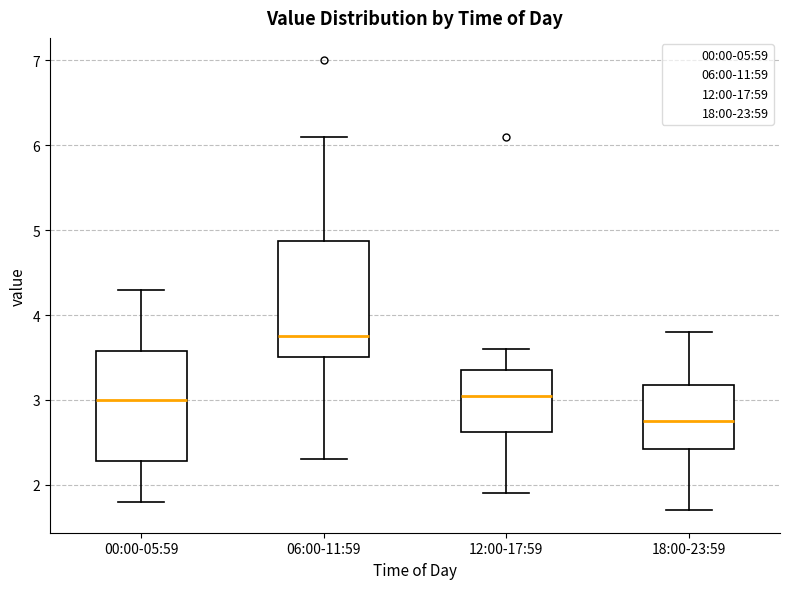

Which box's median line is the lowest?

18:00-23:59